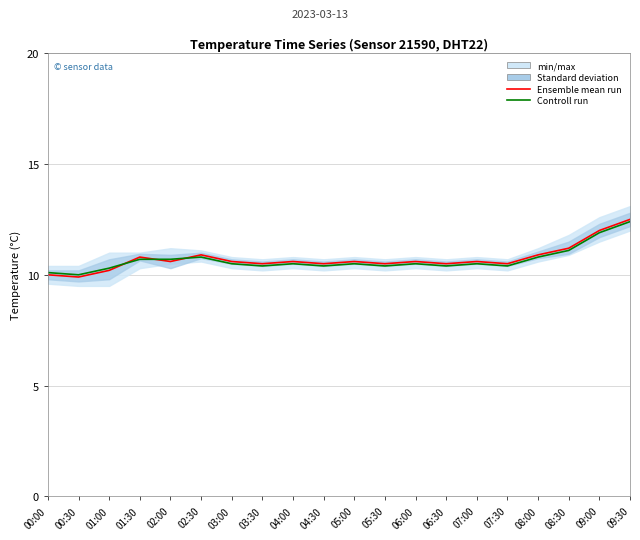

At 02:00, list the series in order from smallest to largest.

Ensemble mean run, Controll run